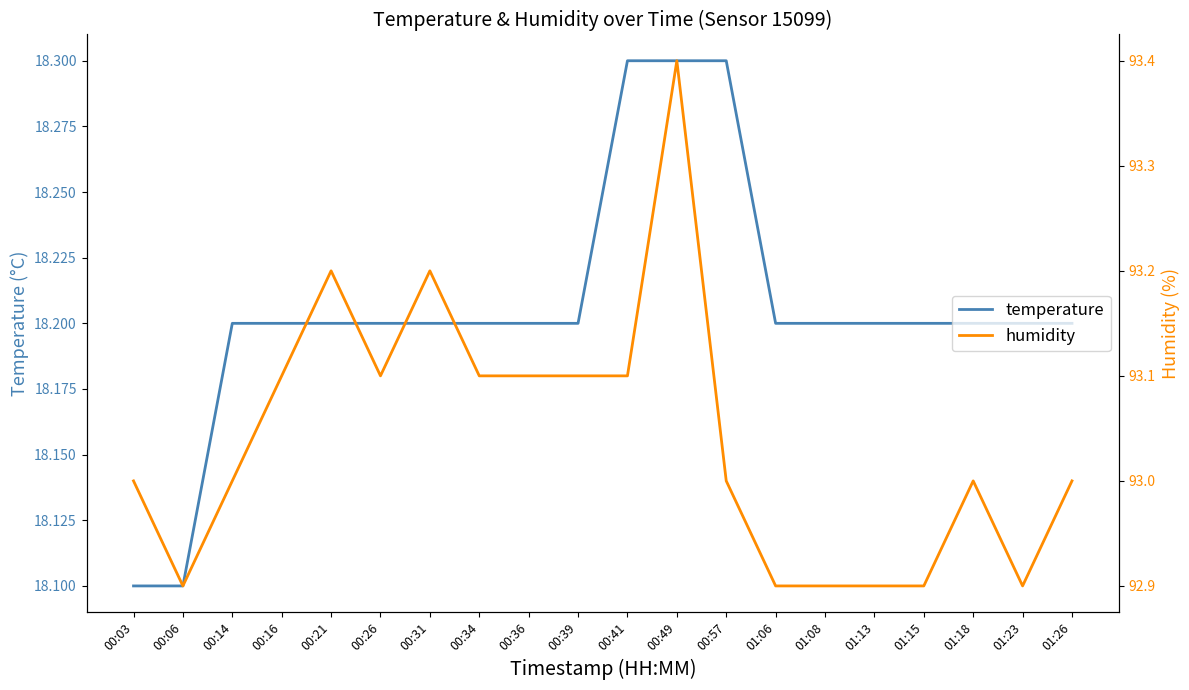

The value of temperature at 01:08 is 11.7. True or false?

False